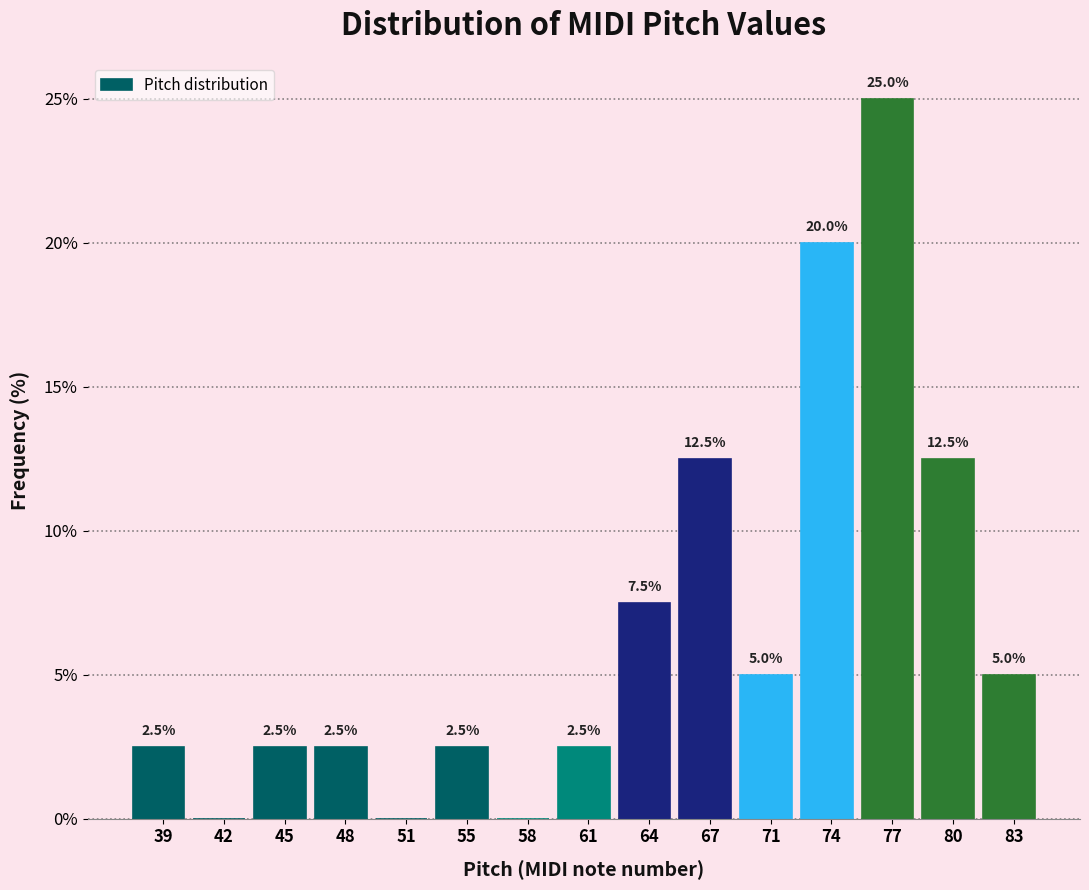

Over which range of the x-axis is the bar tallest?

75.4 to 78.6